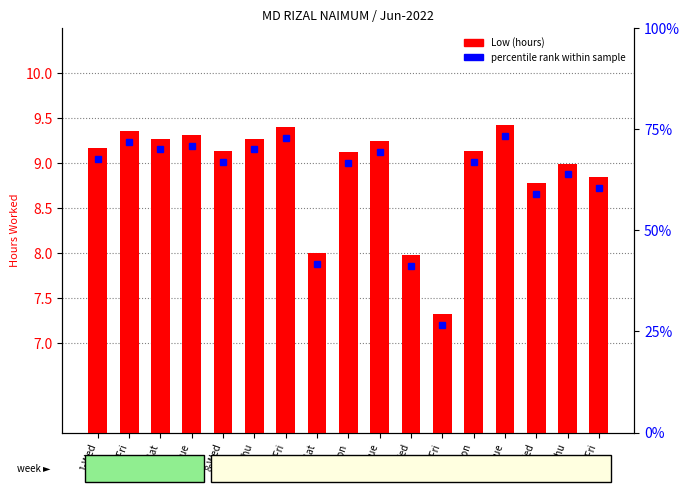

Count the number of categories in the chart.

17